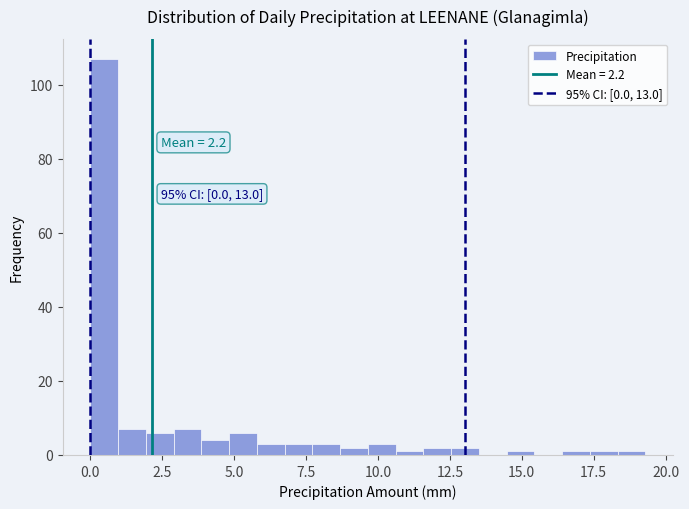

Read against the x-axis, roughly where is the centre of the tallest bar?

0.5